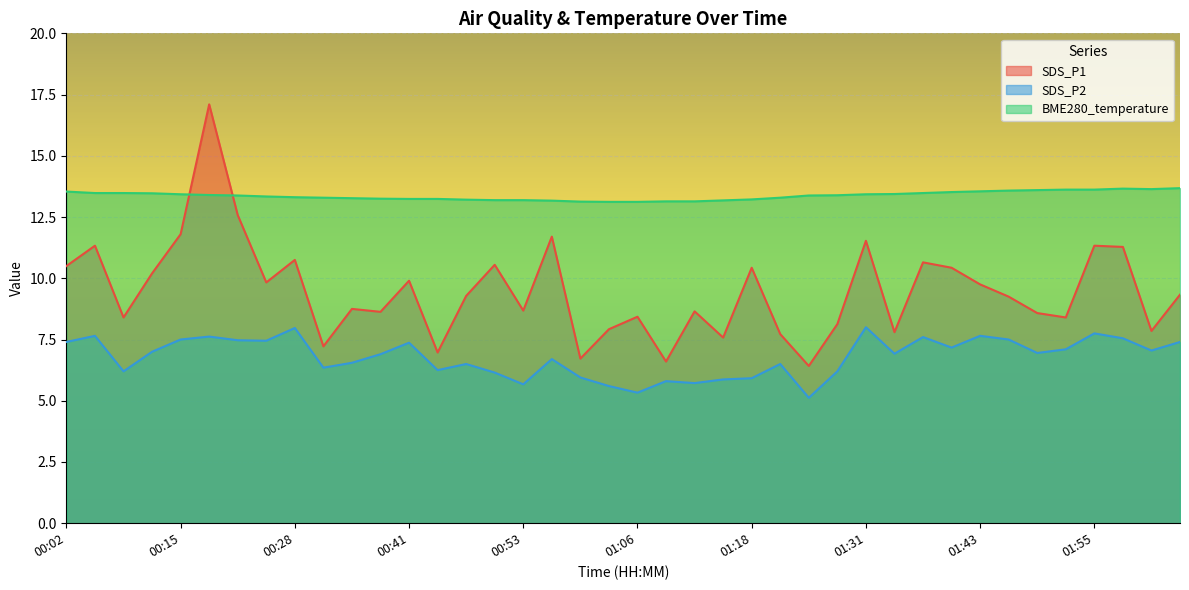

What is the label of the 24th point from the right?

00:53